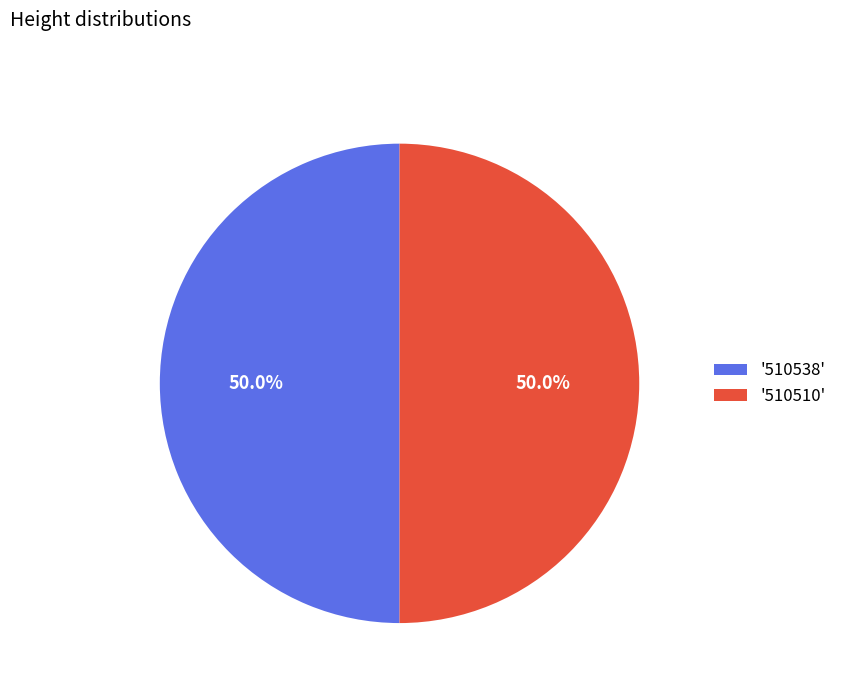

What percentage is NOT represented by '510510'?

50.0%